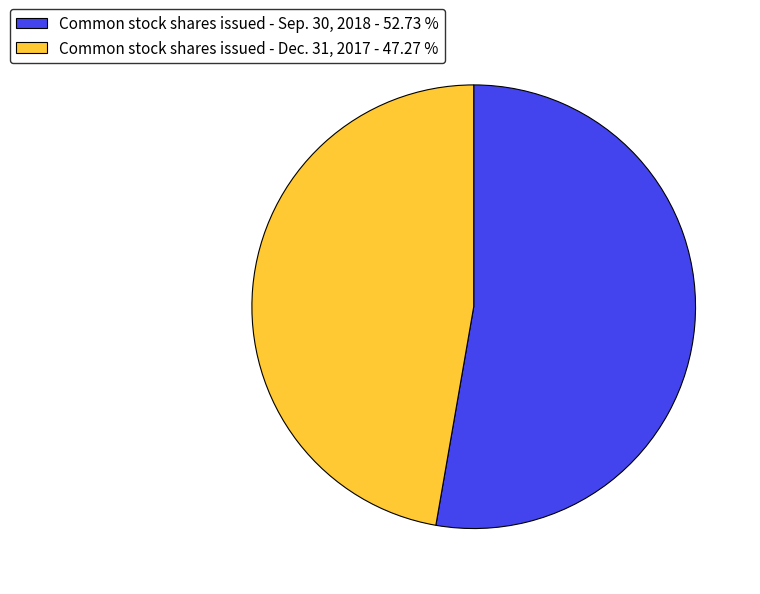

Which category accounts for the majority?

Common stock shares issued - Sep. 30, 2018